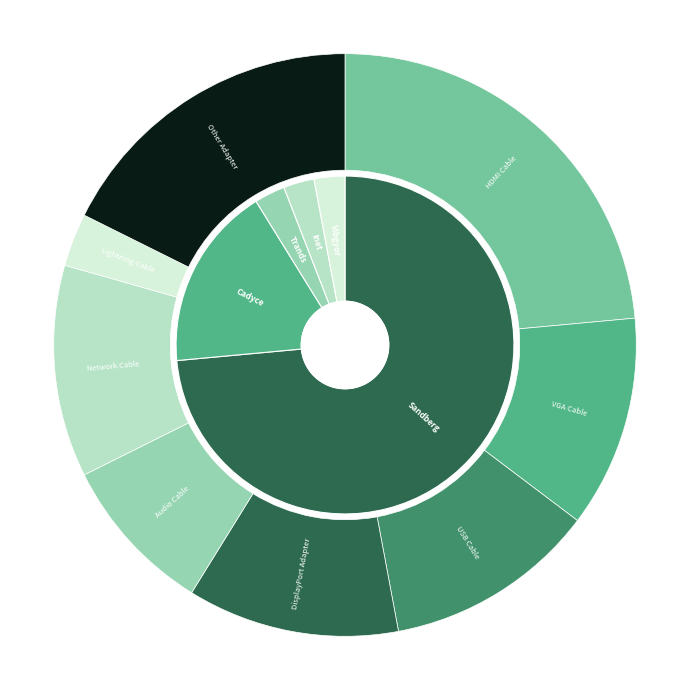

Which category accounts for the majority?

Sandberg